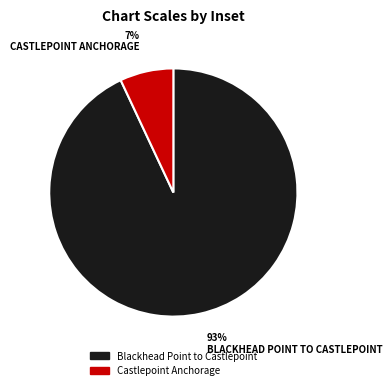

To the nearest percent, what is the difference between the Blackhead Point to Castlepoint and Castlepoint Anchorage slice percentages?

86%